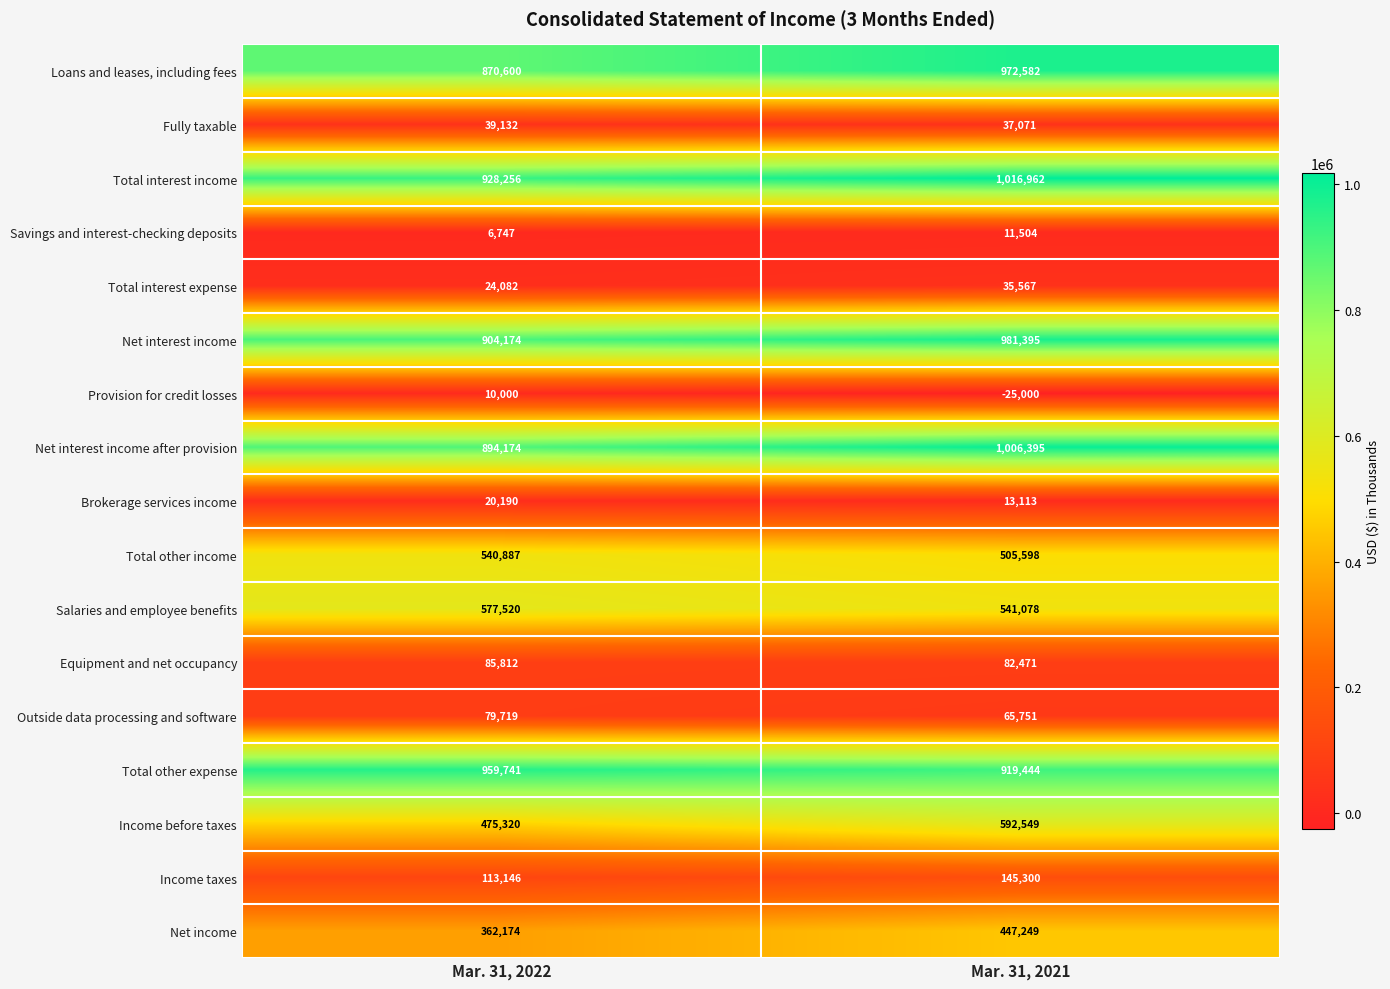

Rank the series by their maximum value, from lowest to highest.

Provision for credit losses, Savings and interest-checking deposits, Brokerage services income, Total interest expense, Fully taxable, Outside data processing and software, Equipment and net occupancy, Income taxes, Net income, Total other income, Salaries and employee benefits, Income before taxes, Total other expense, Loans and leases, including fees, Net interest income, Net interest income after provision, Total interest income